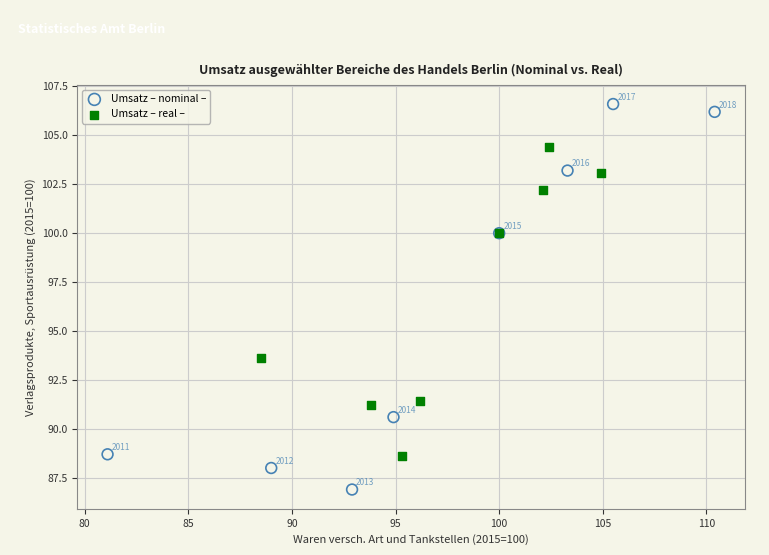

Which series contains the highest Y value?

Umsatz – nominal –